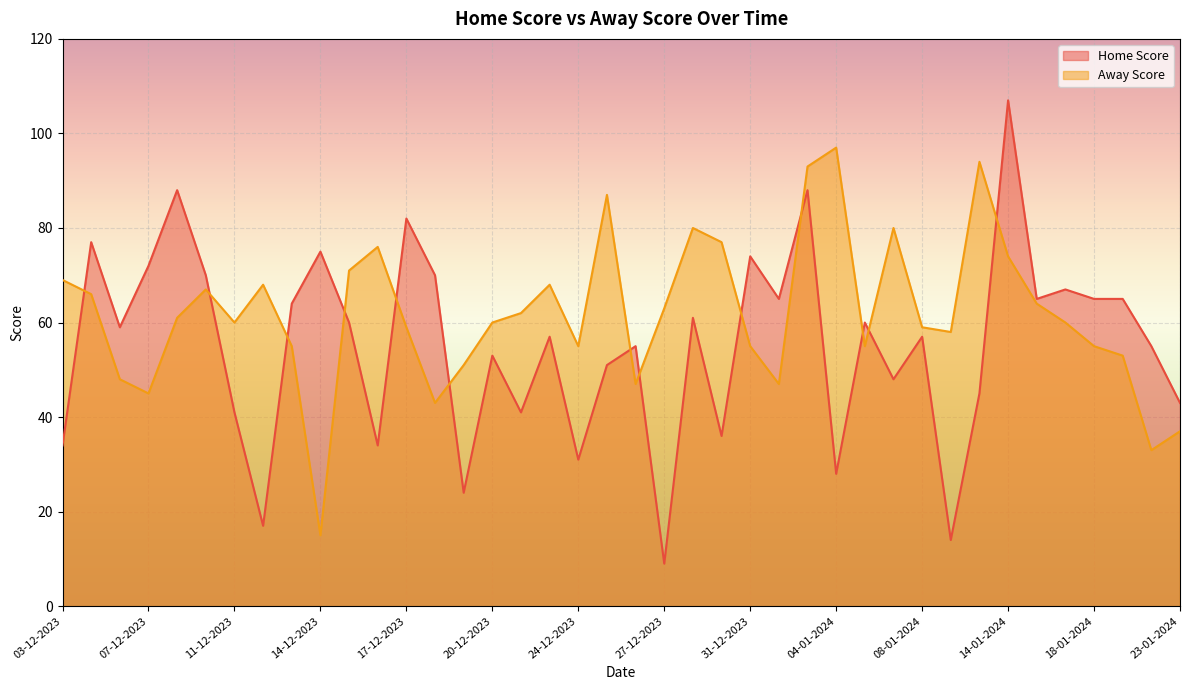

What is the difference between the maximum and minimum values in the Home Score series?

98